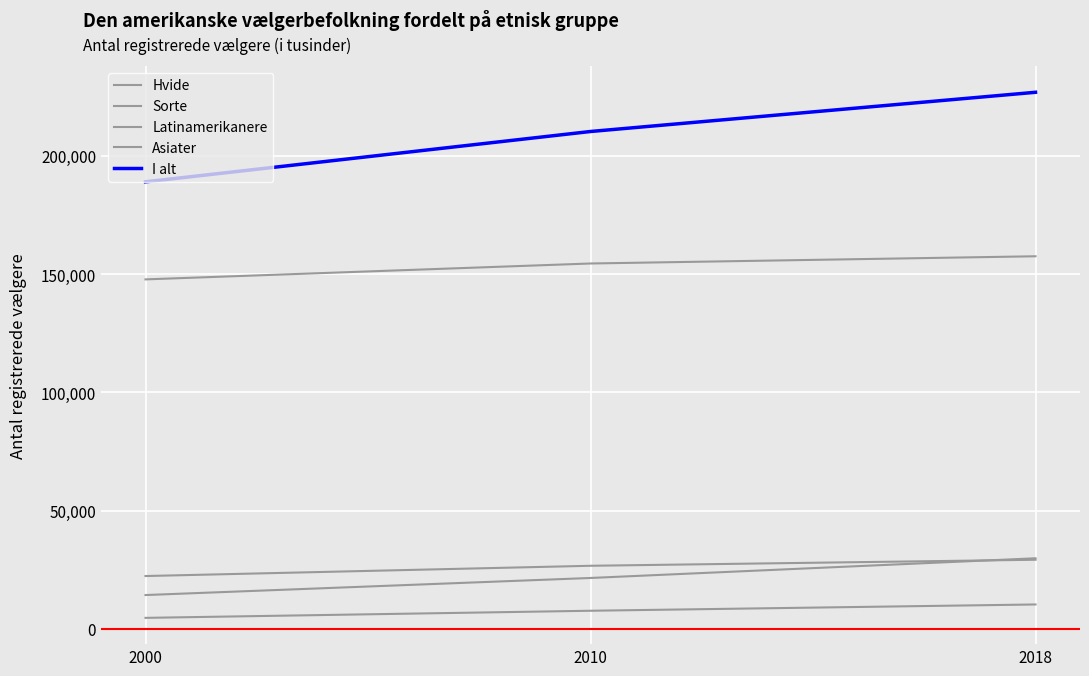

Between 2018 and 2010, which is larger?

2018